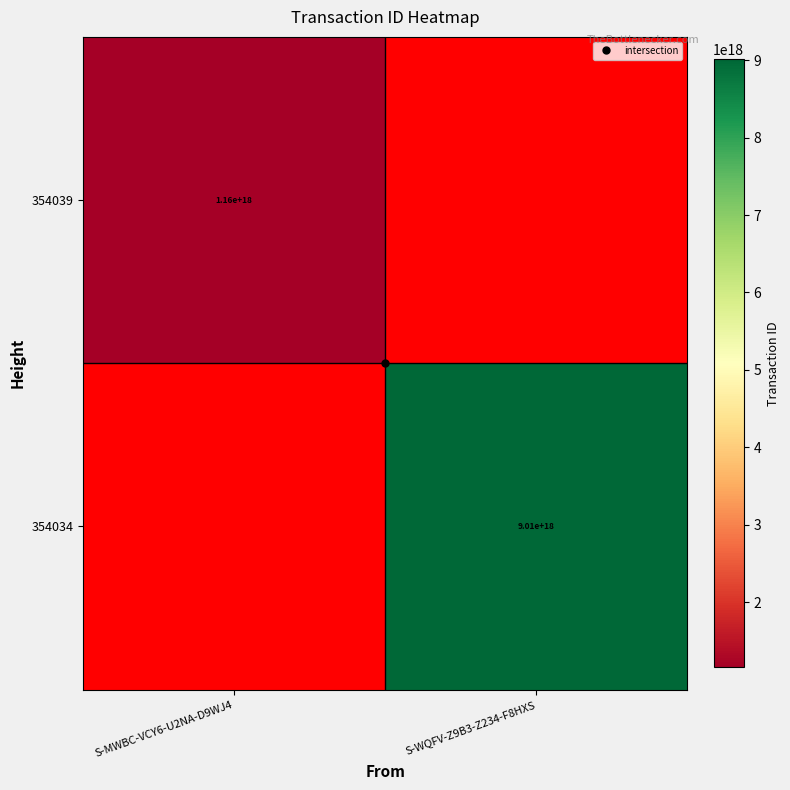

What is the maximum value shown in the chart?

9013058218291447808.0